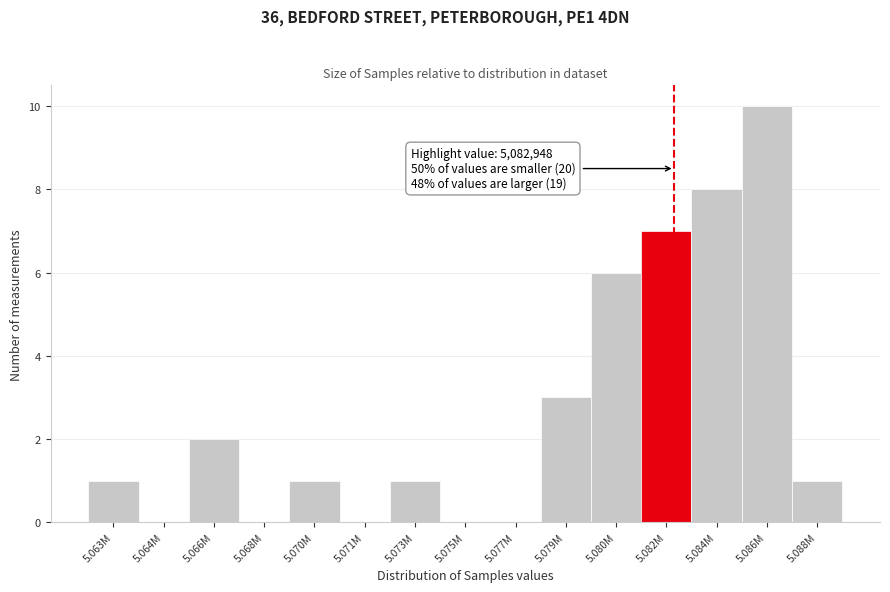

Reading left to right, list all the values displayed in this chart.

5.063M=1	5.064M=0	5.066M=2	5.068M=0	5.070M=1	5.071M=0	5.073M=1	5.075M=0	5.077M=0	5.079M=3	5.080M=6	5.082M=7	5.084M=8	5.086M=10	5.088M=1